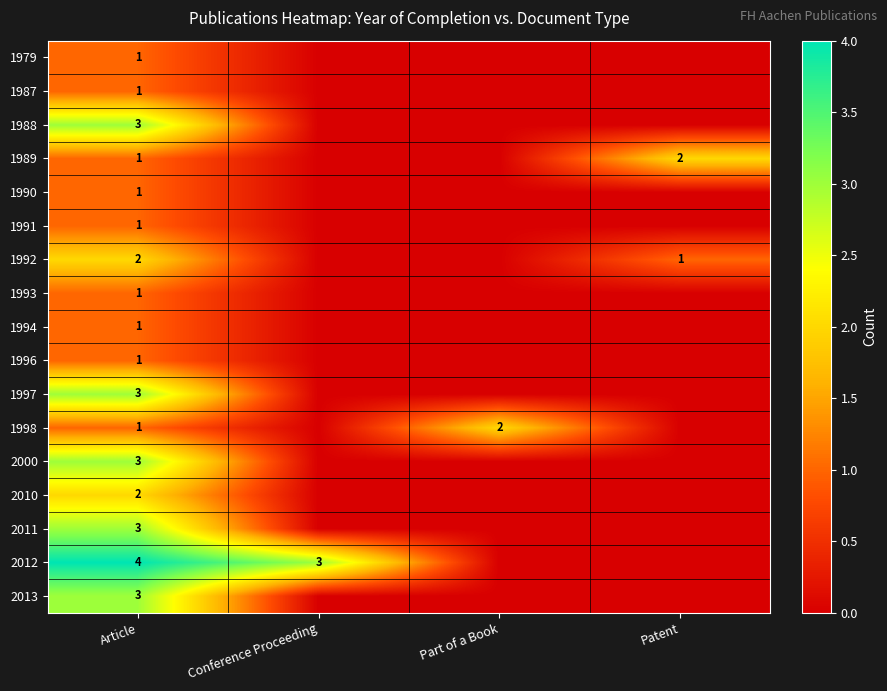

Is it true that 1992 equals 1 at Patent?

True